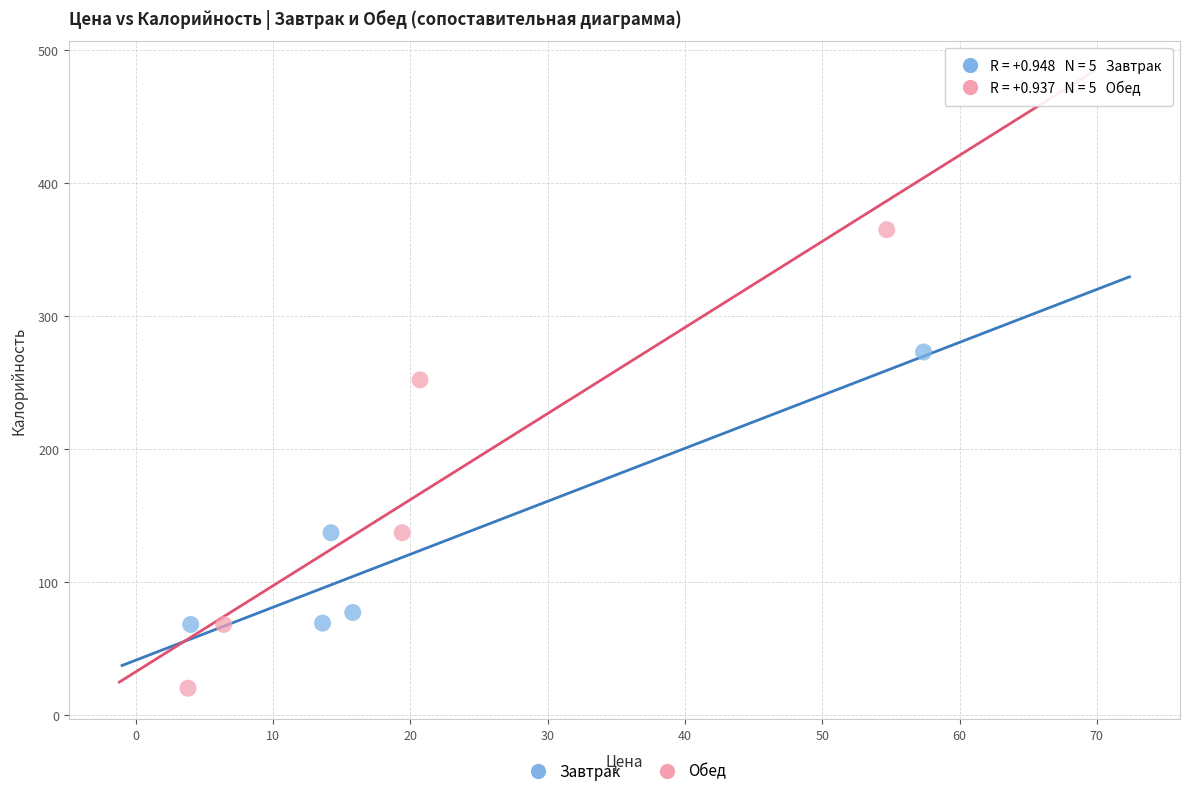

Which series reaches the maximum Y coordinate?

Обед